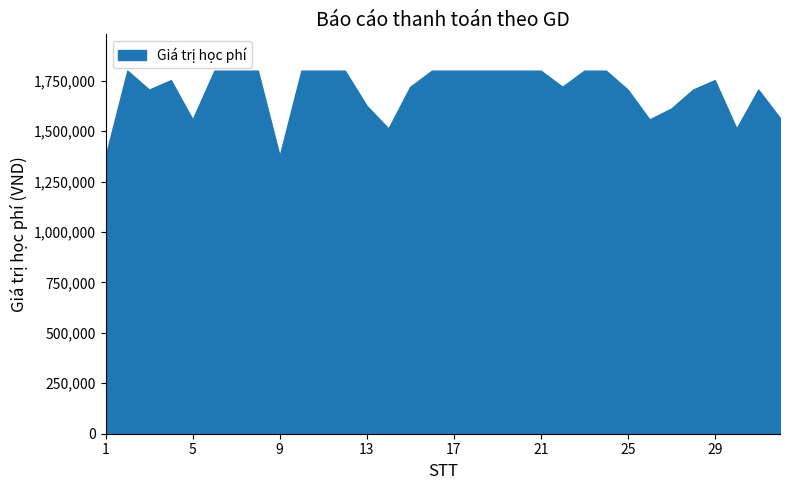

What is the sum of the values at 6 and 29?

3553000